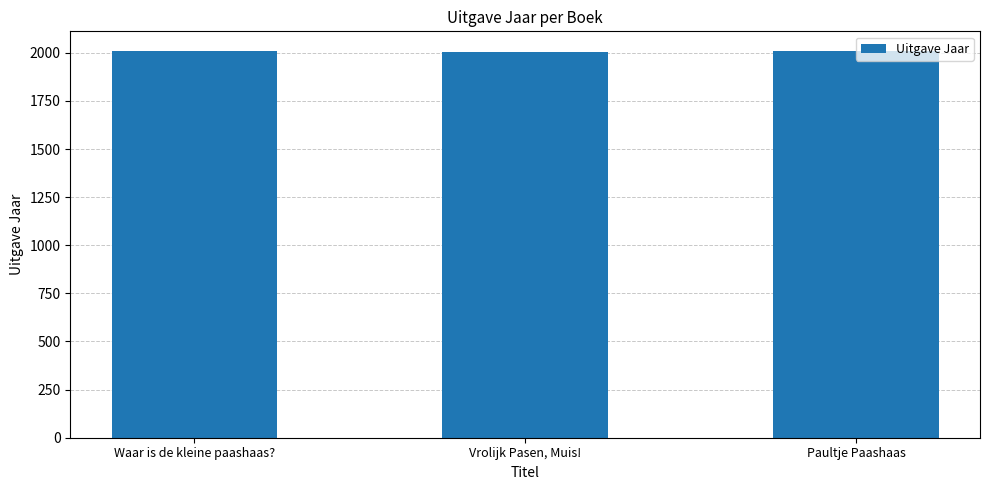

List the labels in order of value, largest first.

Waar is de kleine paashaas?, Paultje Paashaas, Vrolijk Pasen, Muis!